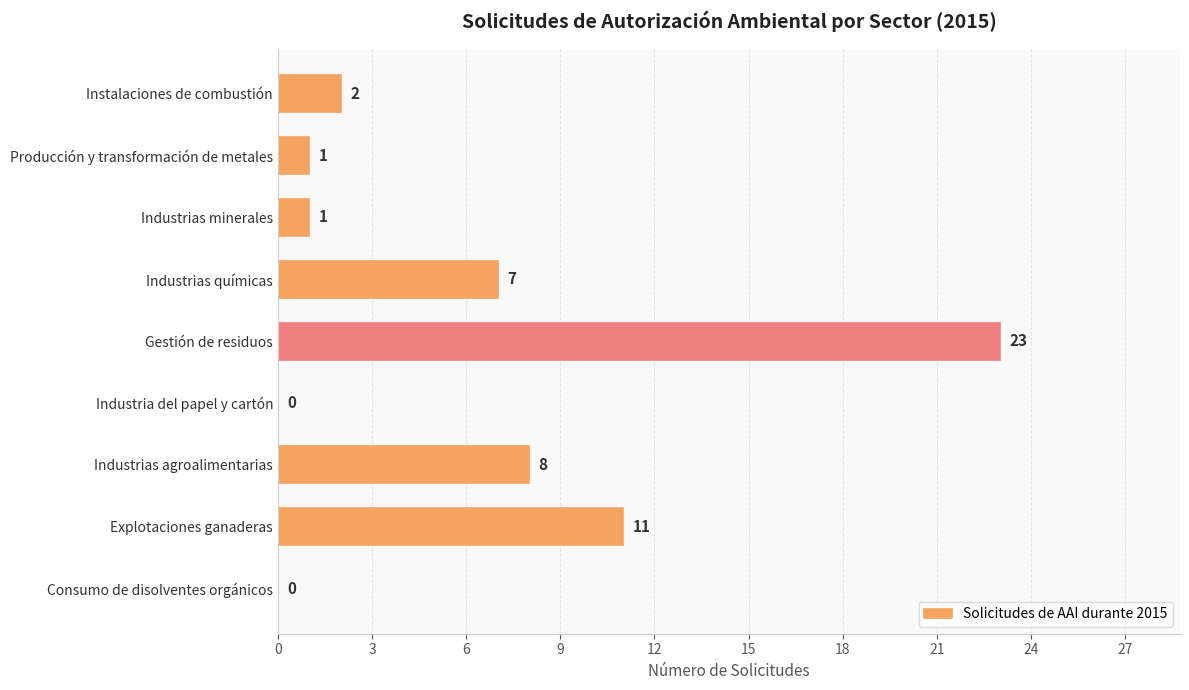

At which category does the chart reach its peak across all series?

Gestión de residuos